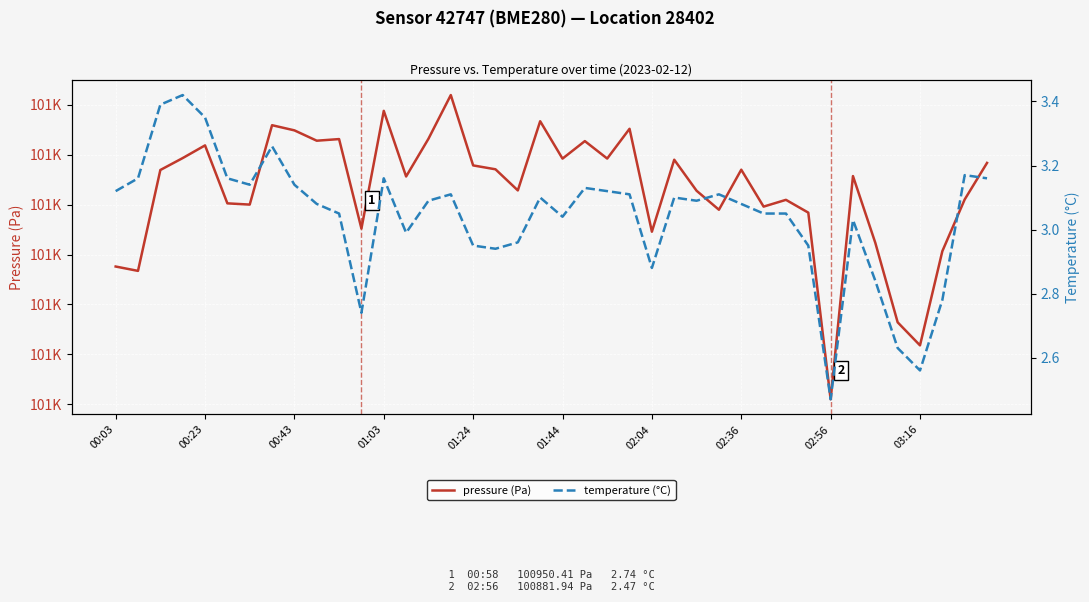

True or false: pressure (Pa) and temperature (°C) intersect in this chart.

False